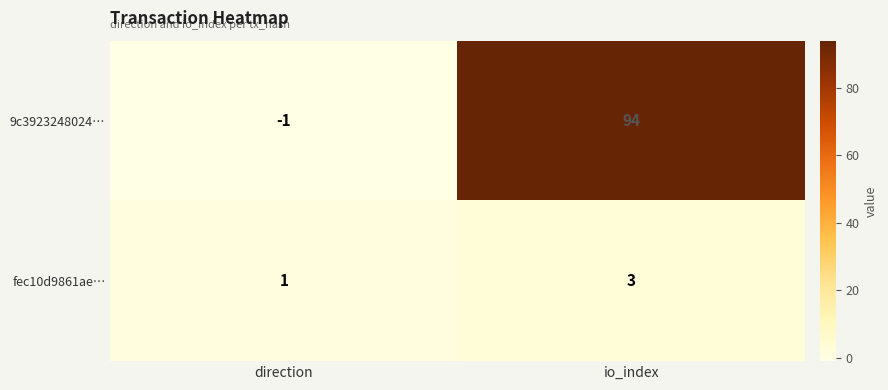

At how many categories does at least one series exceed 8?

1